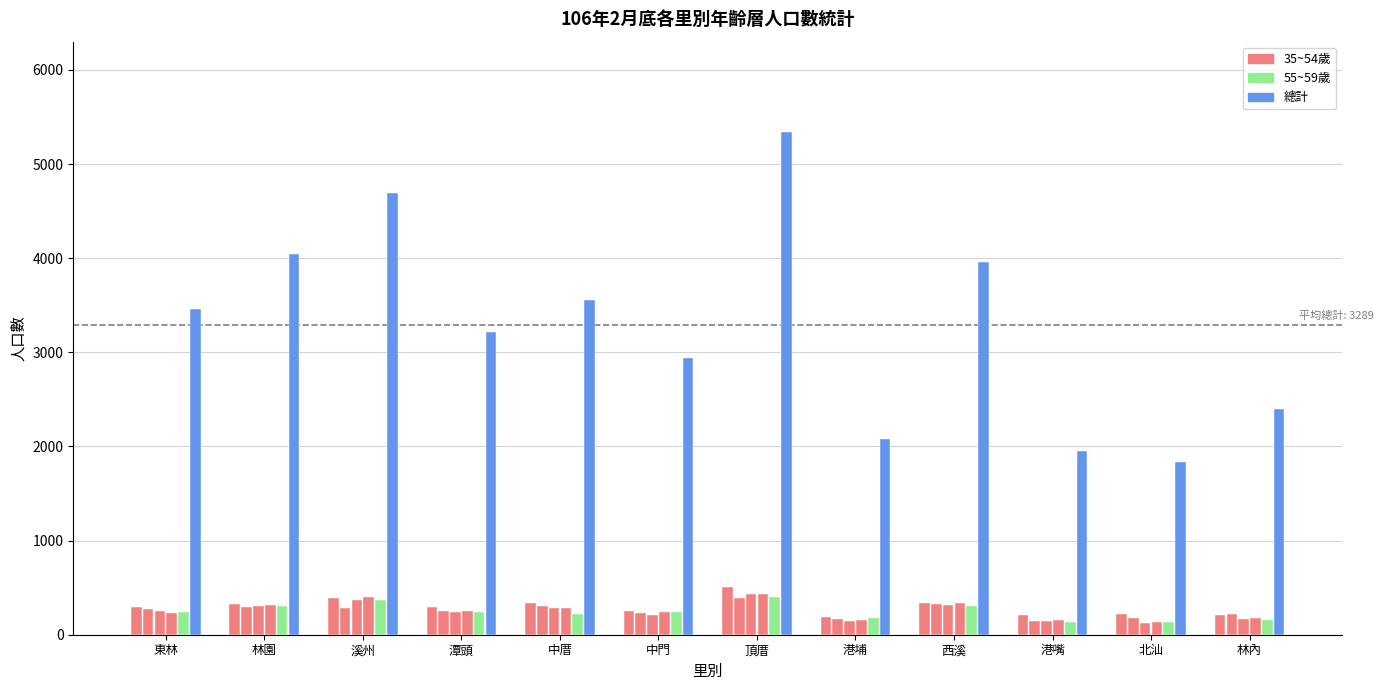

How many data points does each series have?

12